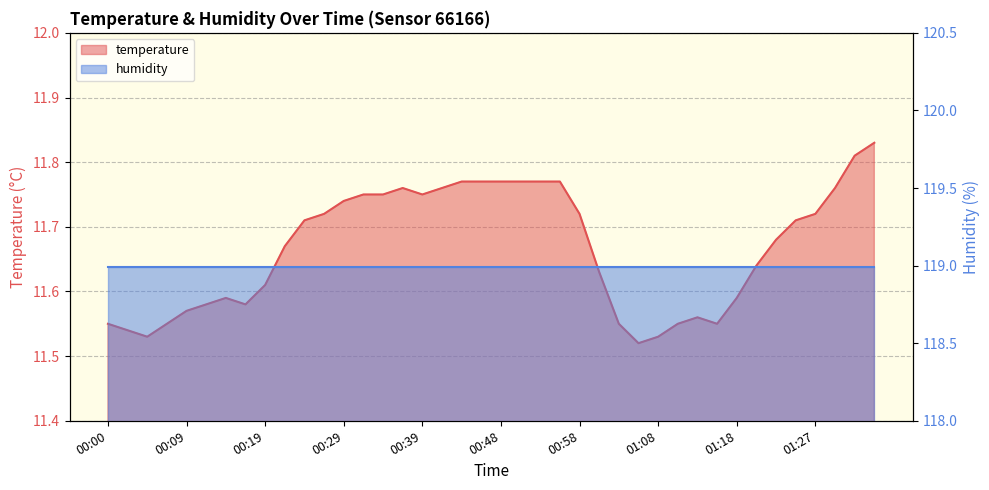

Which label corresponds to the smallest value in the chart?

01:05